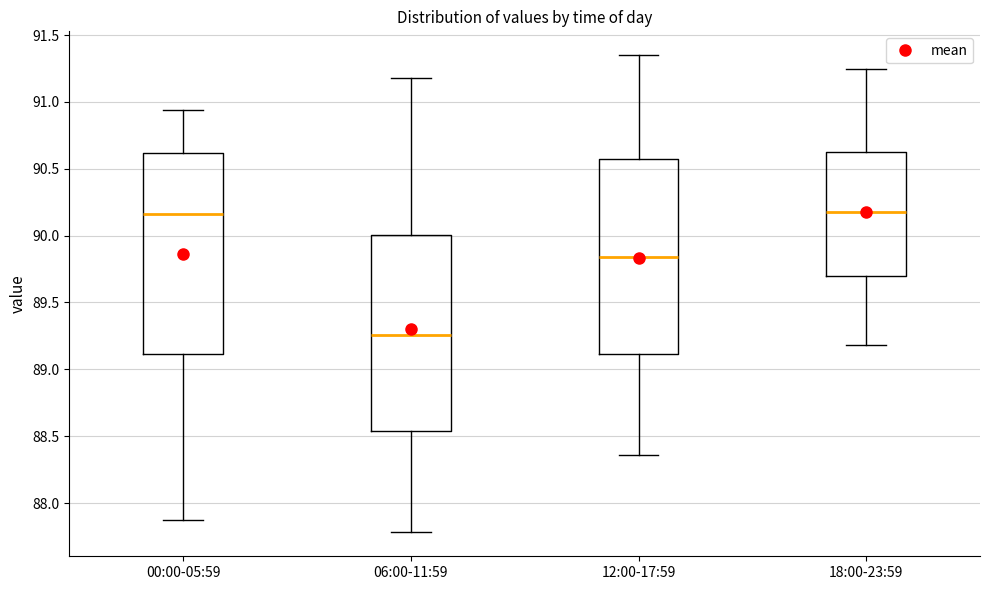

Reading left to right, read every box against the y-axis: the position of its median line, the range the box covers, and the ends of its whiskers. The values are not printed on the chart, so give them approximately, as read against the axis.

00:00-05:59: median 90.15, box 89.10 to 90.60, whiskers 87.85 to 90.95
06:00-11:59: median 89.25, box 88.55 to 90.00, whiskers 87.80 to 91.20
12:00-17:59: median 89.85, box 89.10 to 90.55, whiskers 88.35 to 91.35
18:00-23:59: median 90.20, box 89.70 to 90.60, whiskers 89.20 to 91.25